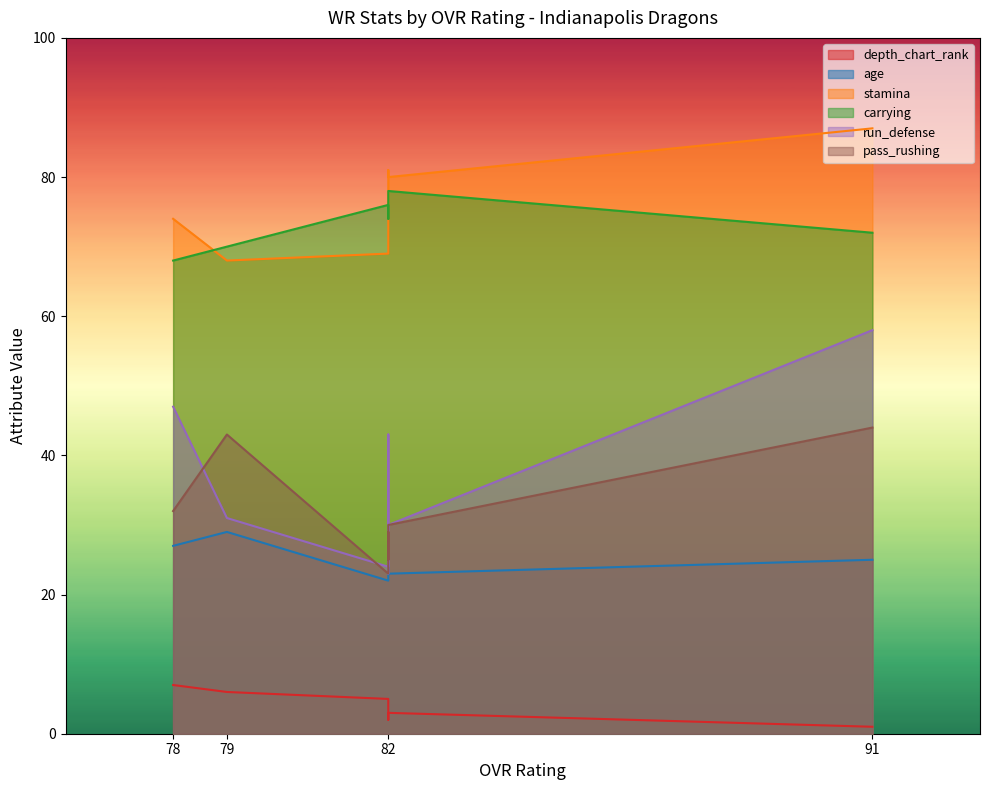

What is the minimum value shown in the chart?

1